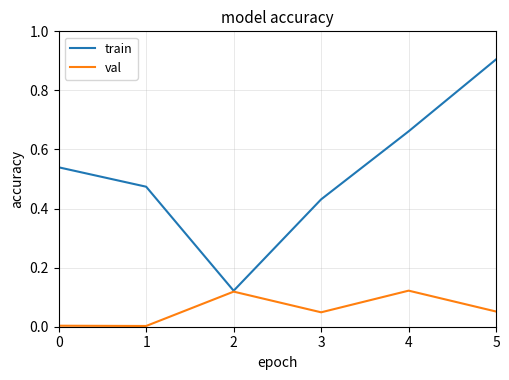

At how many categories does at least one series exceed 0?

6